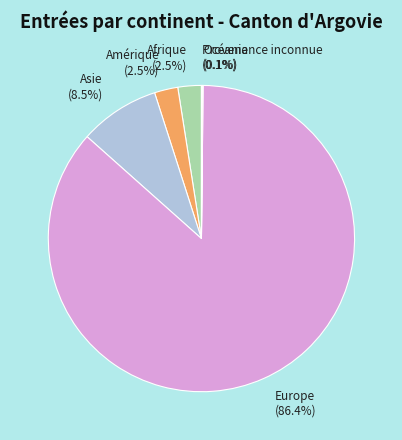

Which has a higher value, Afrique or Asie?

Asie